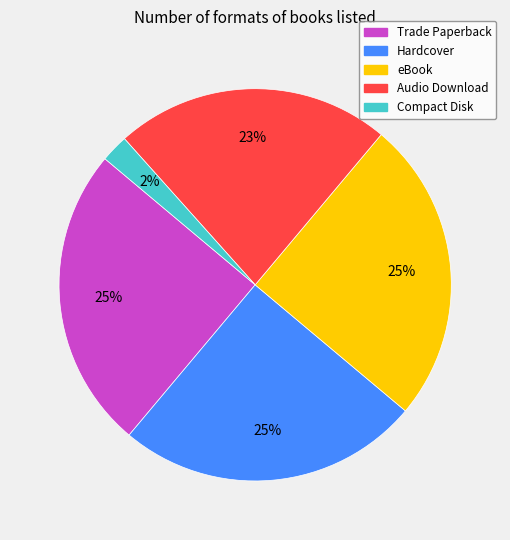

Which category has the smallest portion of the pie?

Compact Disk